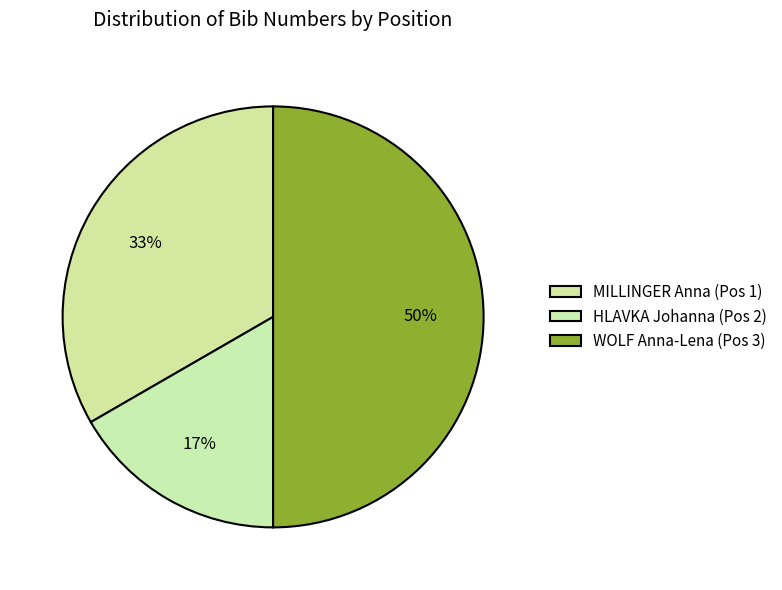

To the nearest percent, what is the average slice percentage?

33%